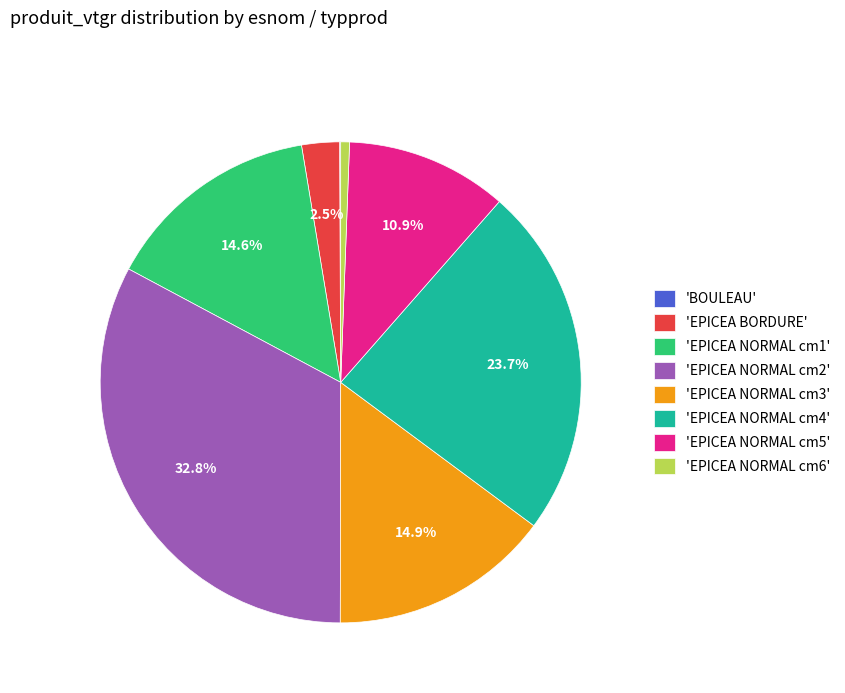

Which slice is the largest?

'EPICEA NORMAL cm2'